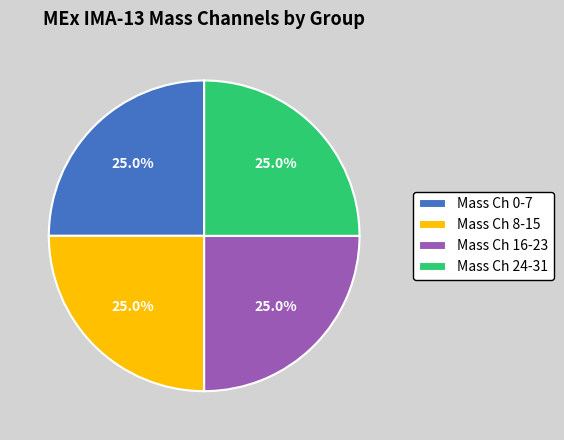

What percentage is NOT represented by Mass Ch 24-31?

75.0%